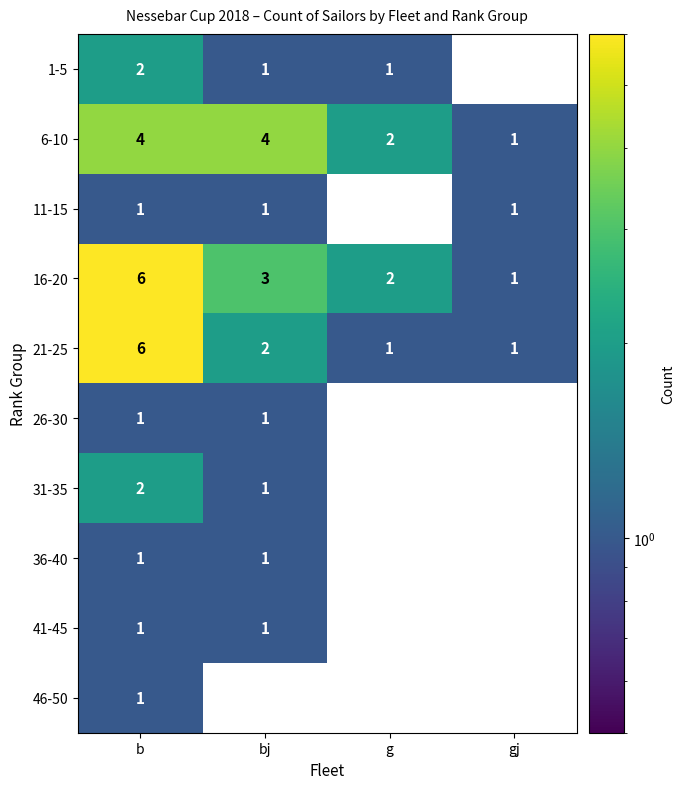

What is the sum of the 31-35 values at bj and b?

3